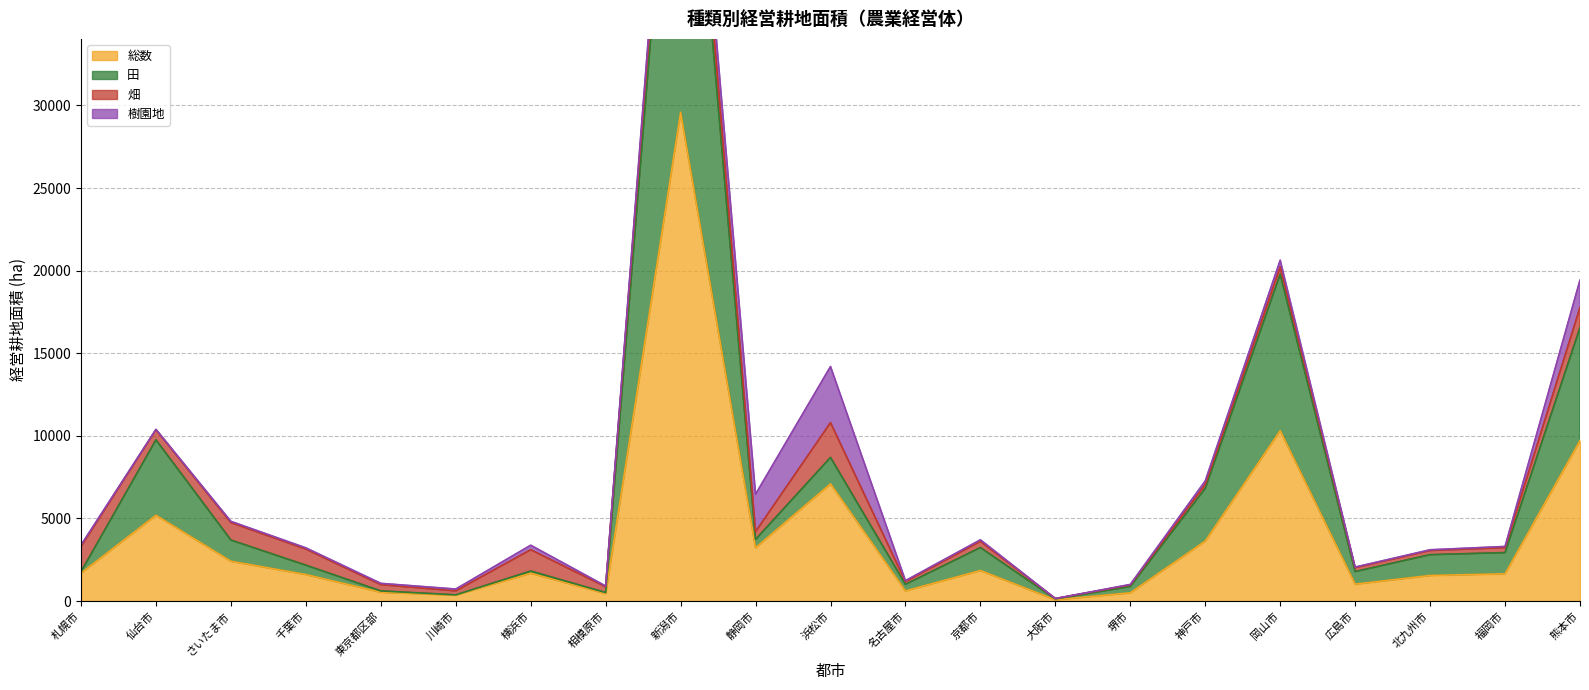

Which category has the highest value in the 総数 series?

新潟市